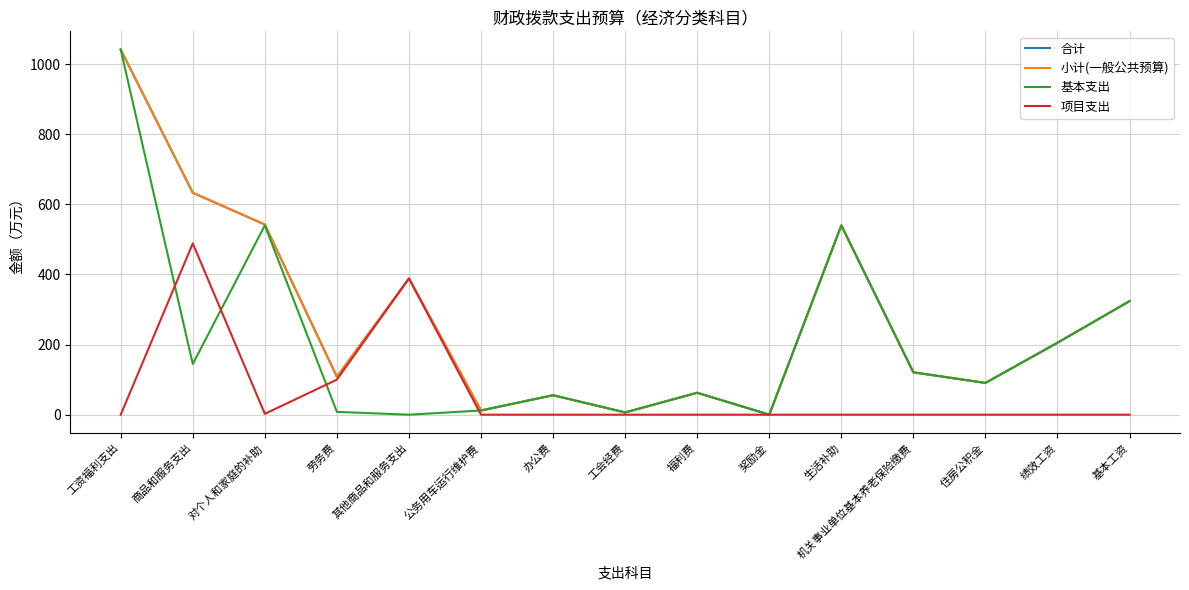

Does the chart have visible grid lines?

Yes